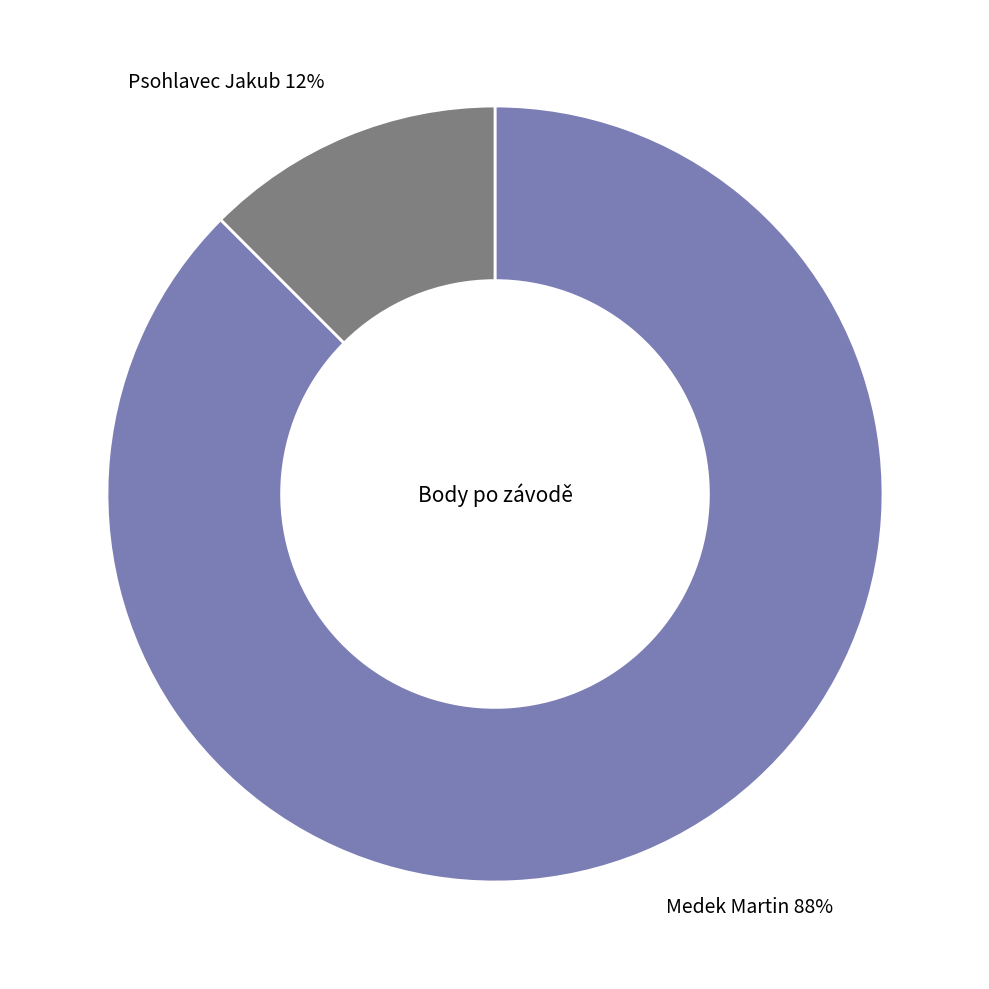

Which slice is the smallest?

Psohlavec Jakub